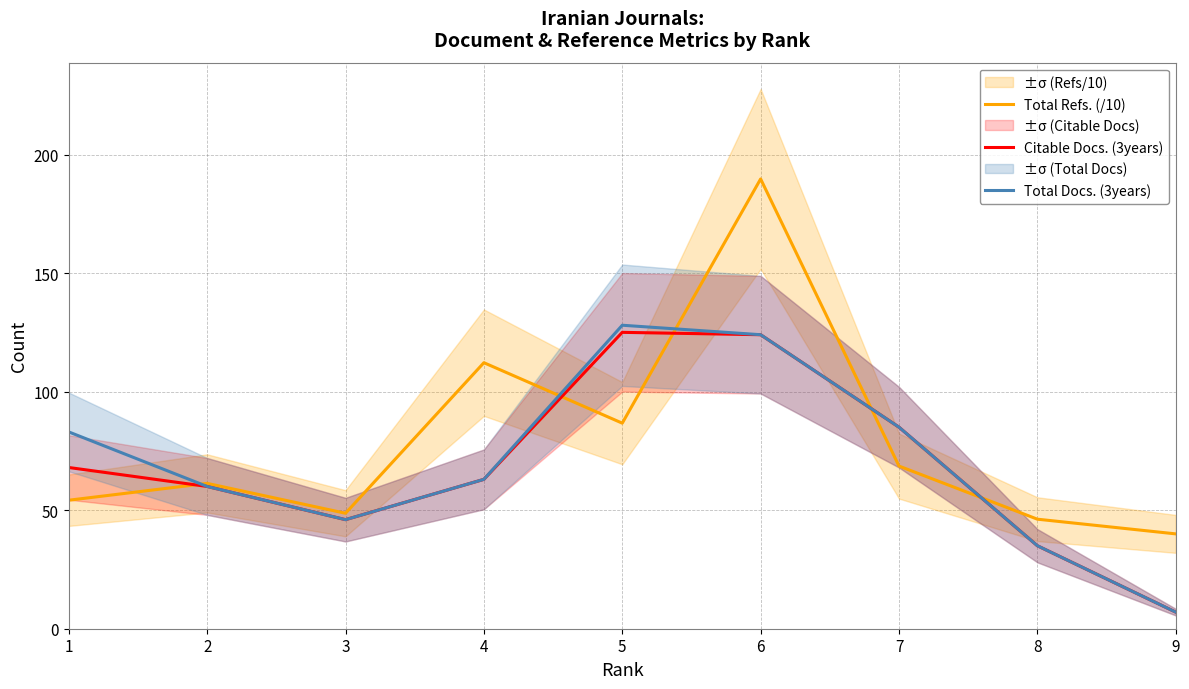

What is the total value across all series at 6?

437.7